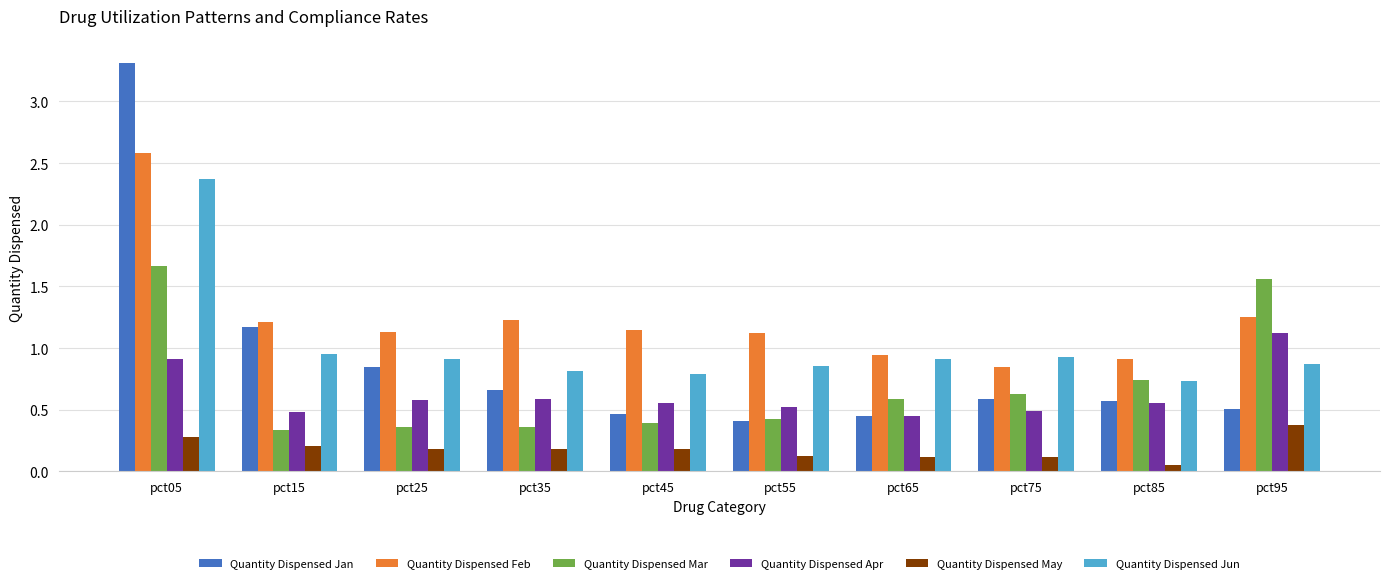

At which category is the sum across all series the highest?

pct05